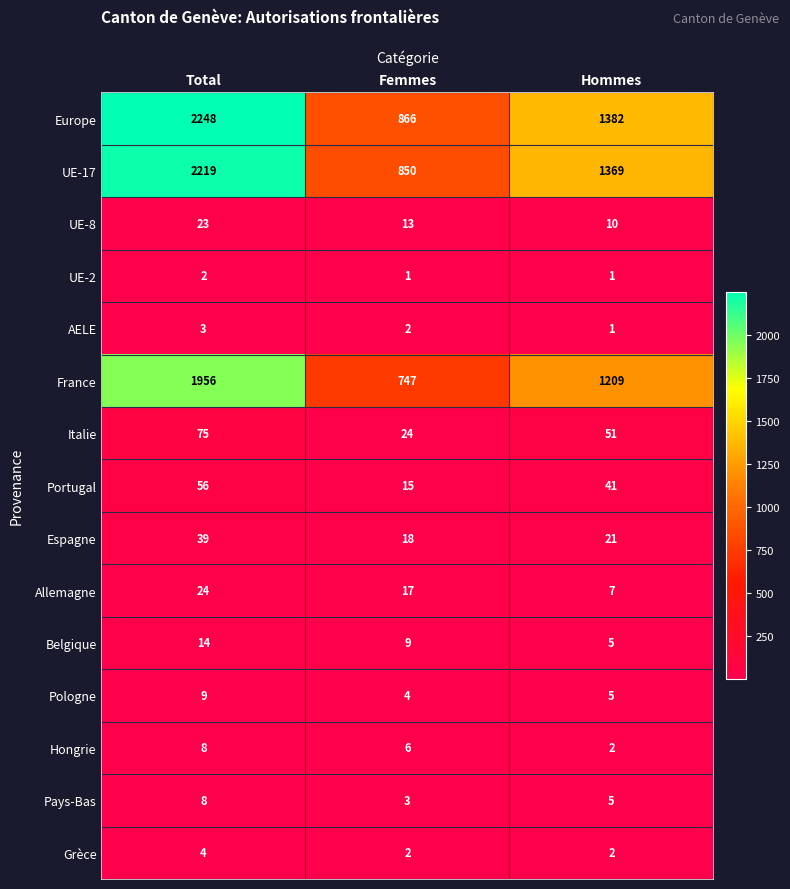

The Allemagne series shows 3 at Hommes. True or false?

False